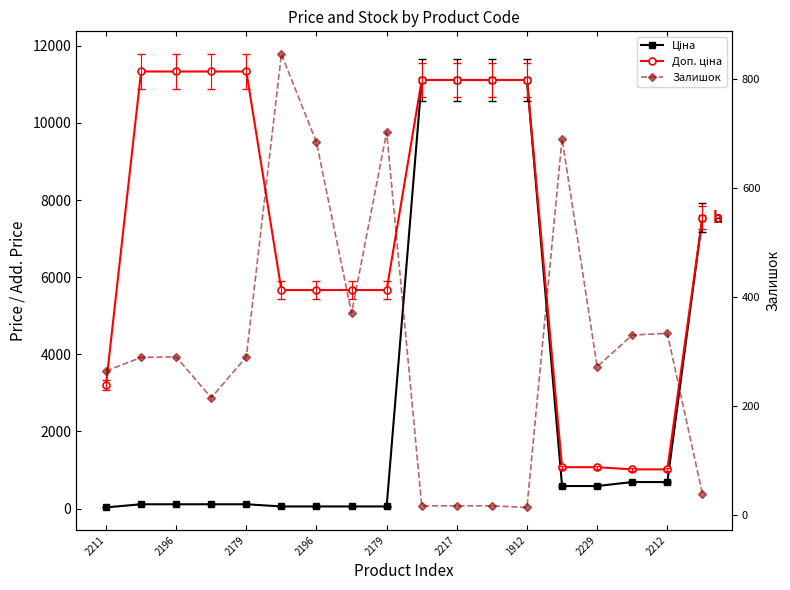

How many values in the Залишок series exceed 290?

7